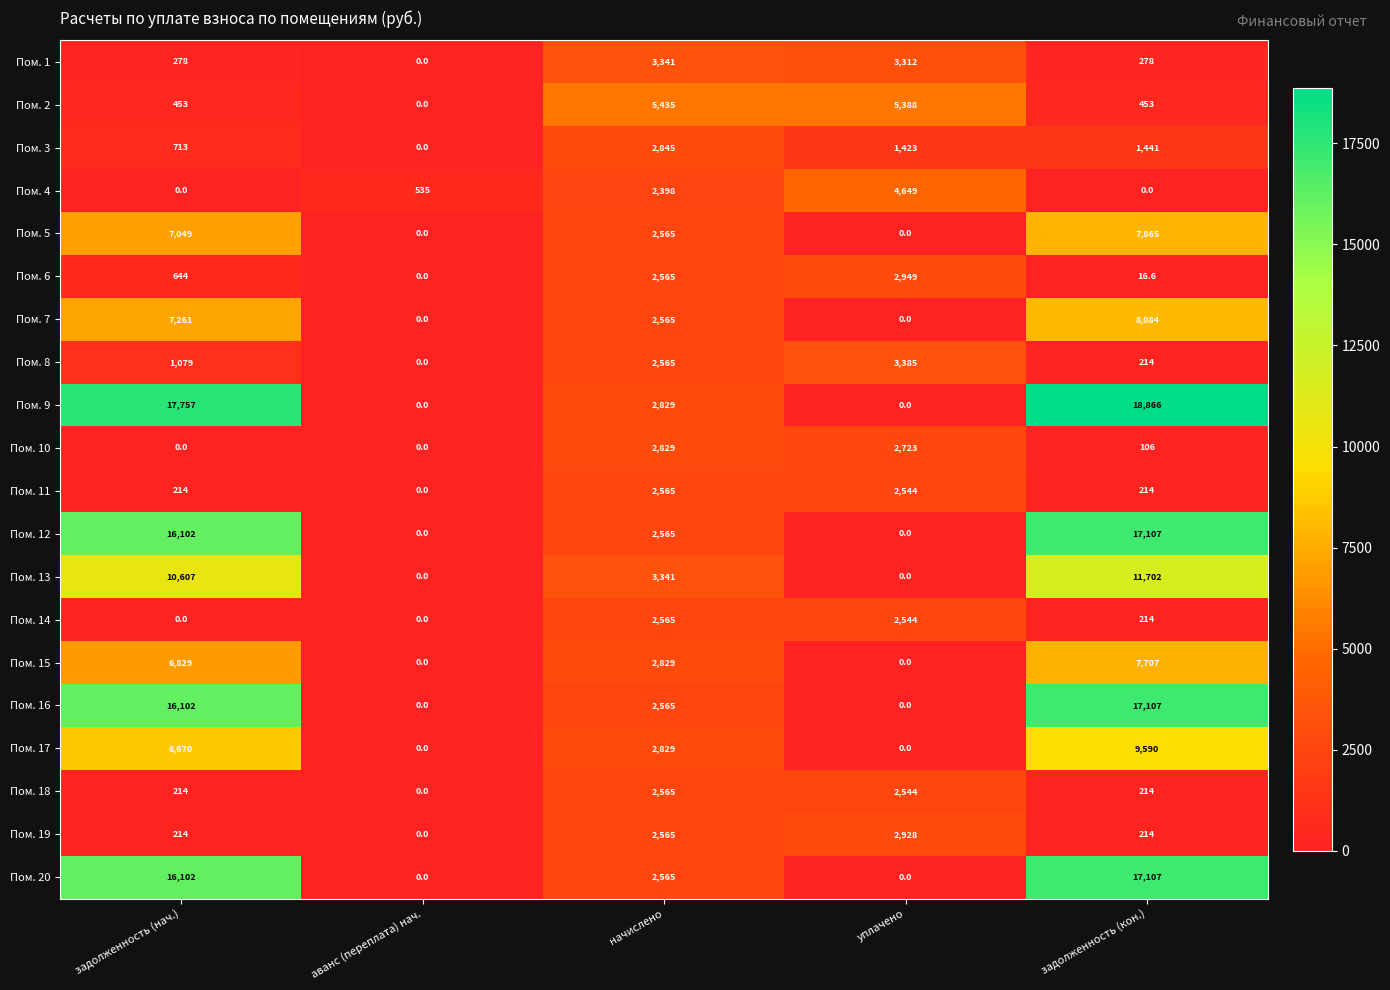

Which series has the largest range (max minus min)?

Пом. 9